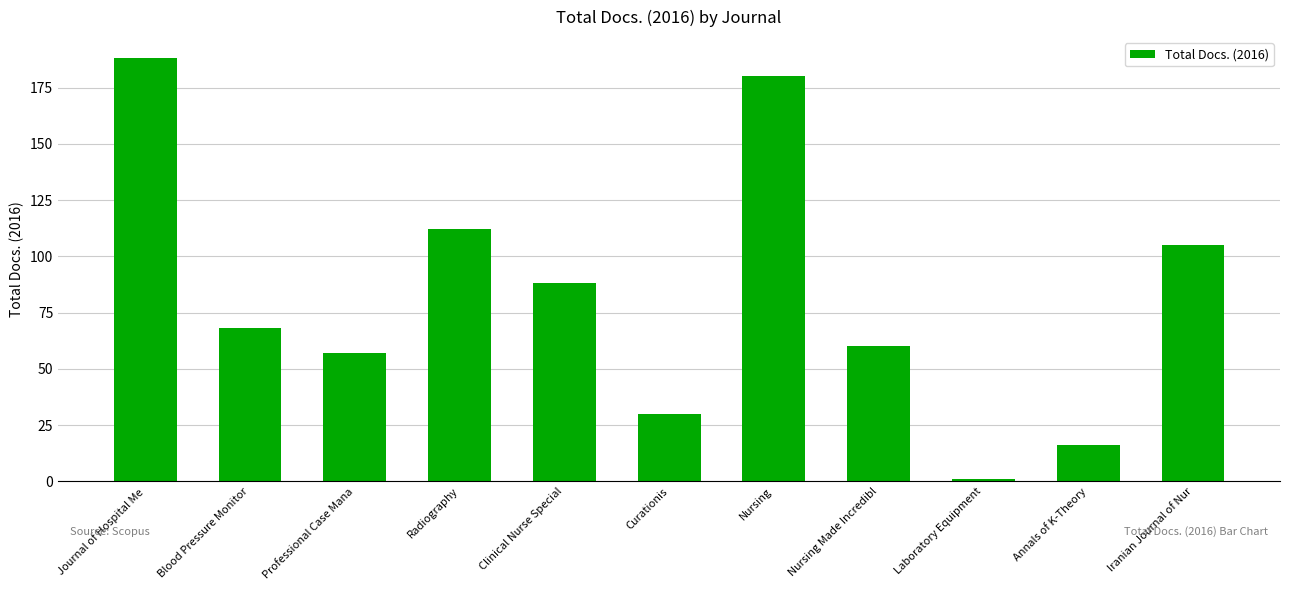

What is the average value?

82